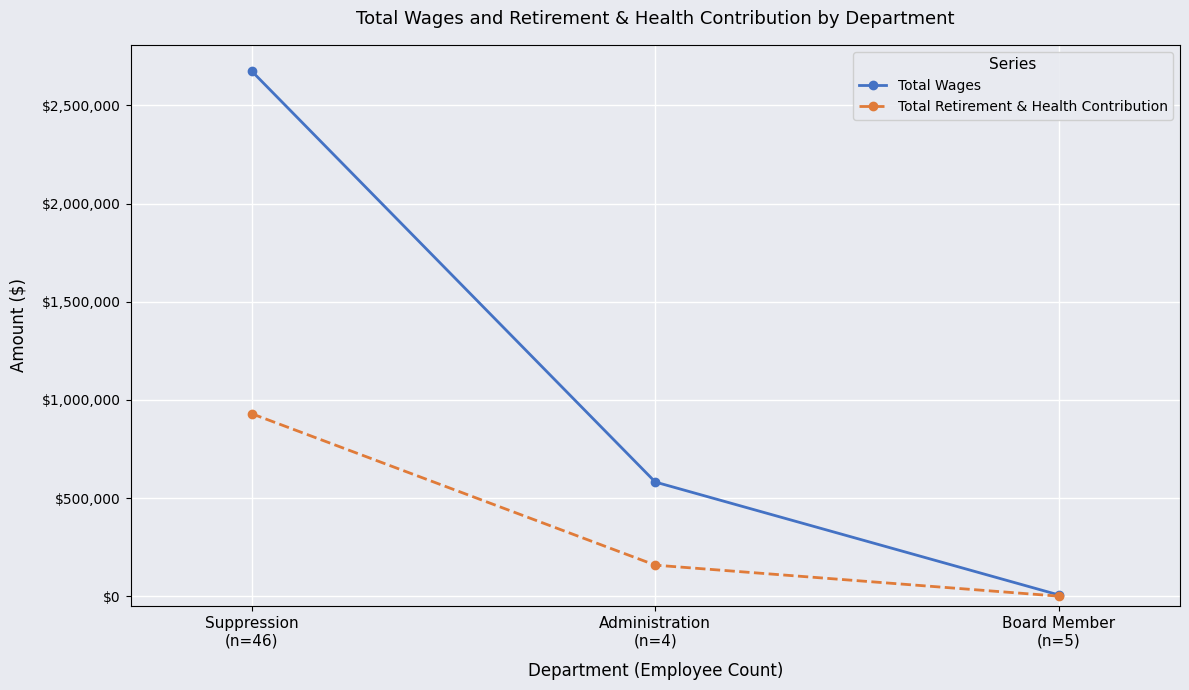

What is the highest value of the Total Retirement & Health Contribution series?

929444